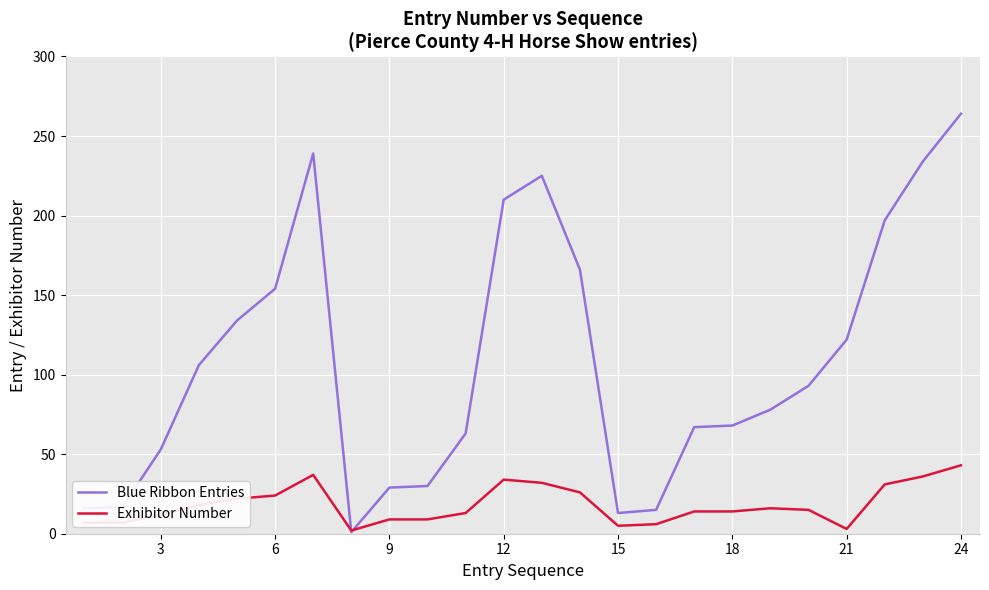

Which series has the largest range (max minus min)?

Blue Ribbon Entries